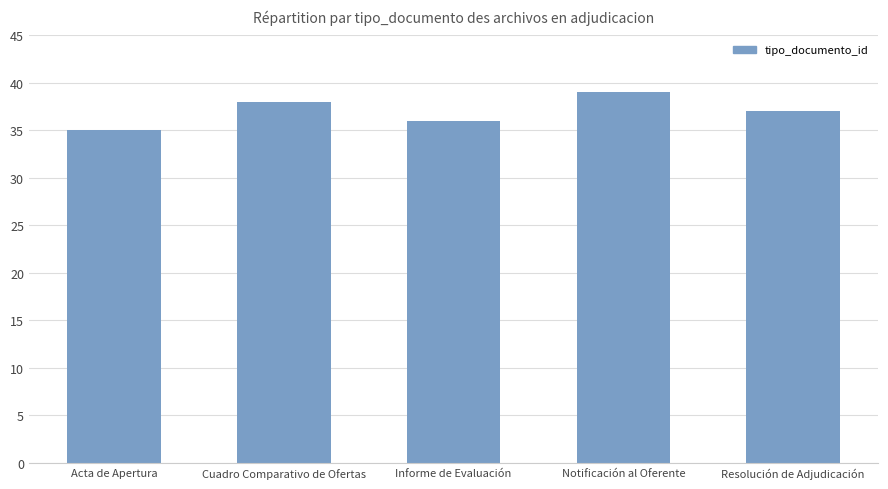

How many categories are shown in the chart?

5